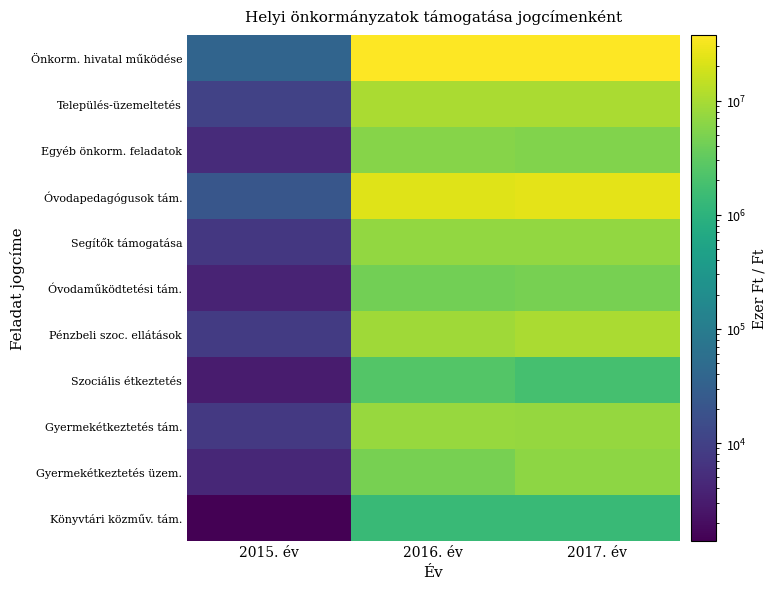

Which series changed the most between 2016. év and 2017. év?

Gyermekétkeztetés üzem.